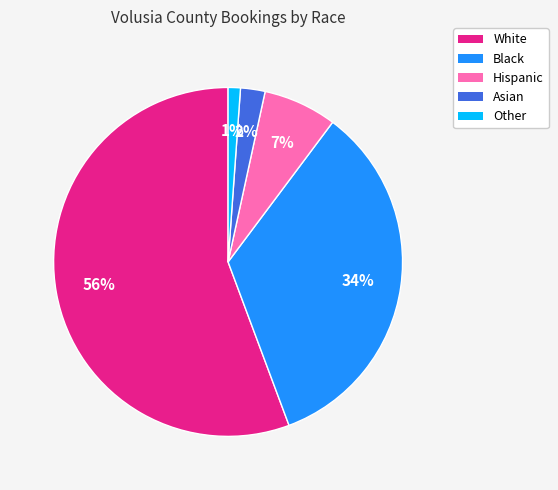

Which has a higher value, Black or Other?

Black